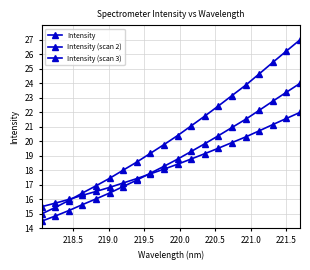

Which series has the widest spread of values?

Intensity